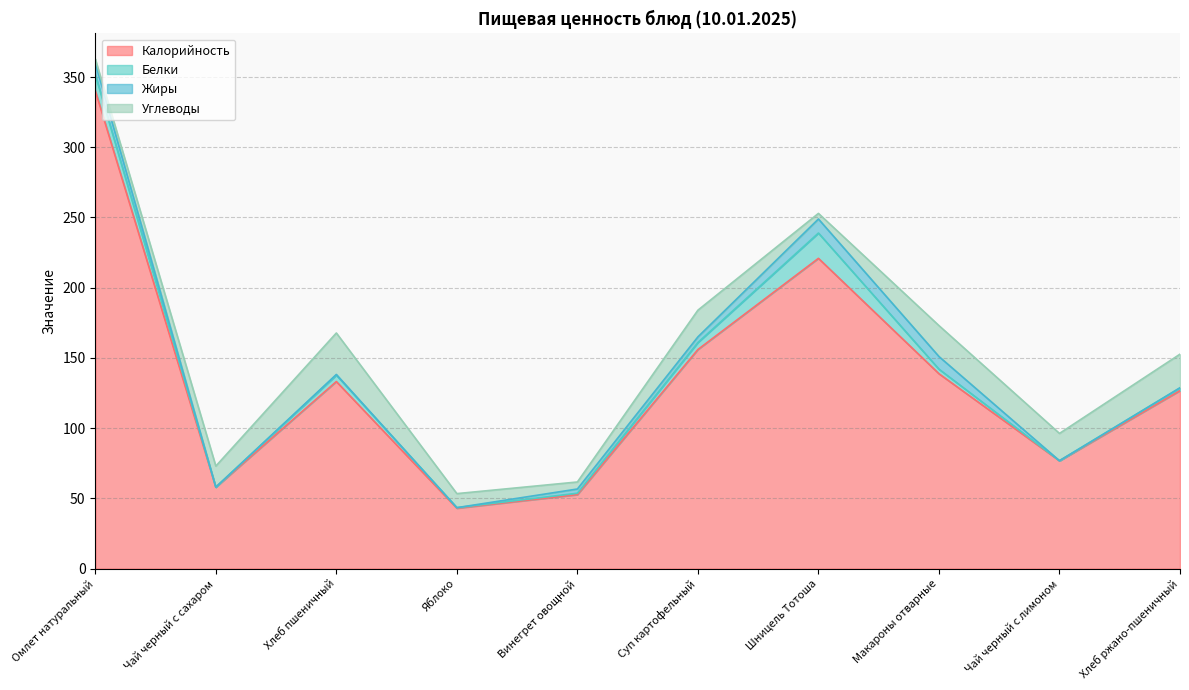

What is the label of the 9th point from the right?

Чай черный с сахаром